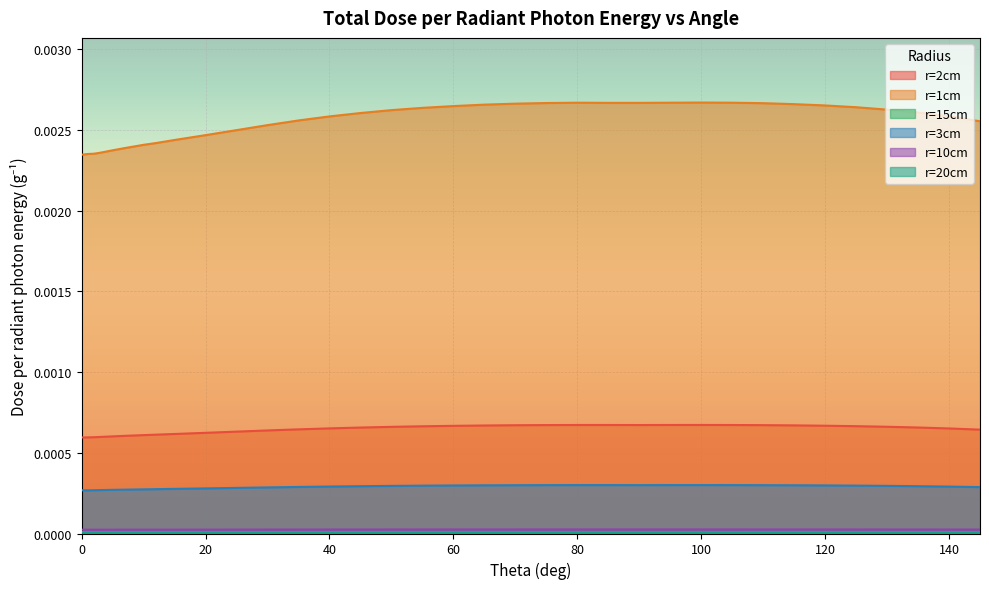

True or false: r=2cm and r=10cm intersect in this chart.

False